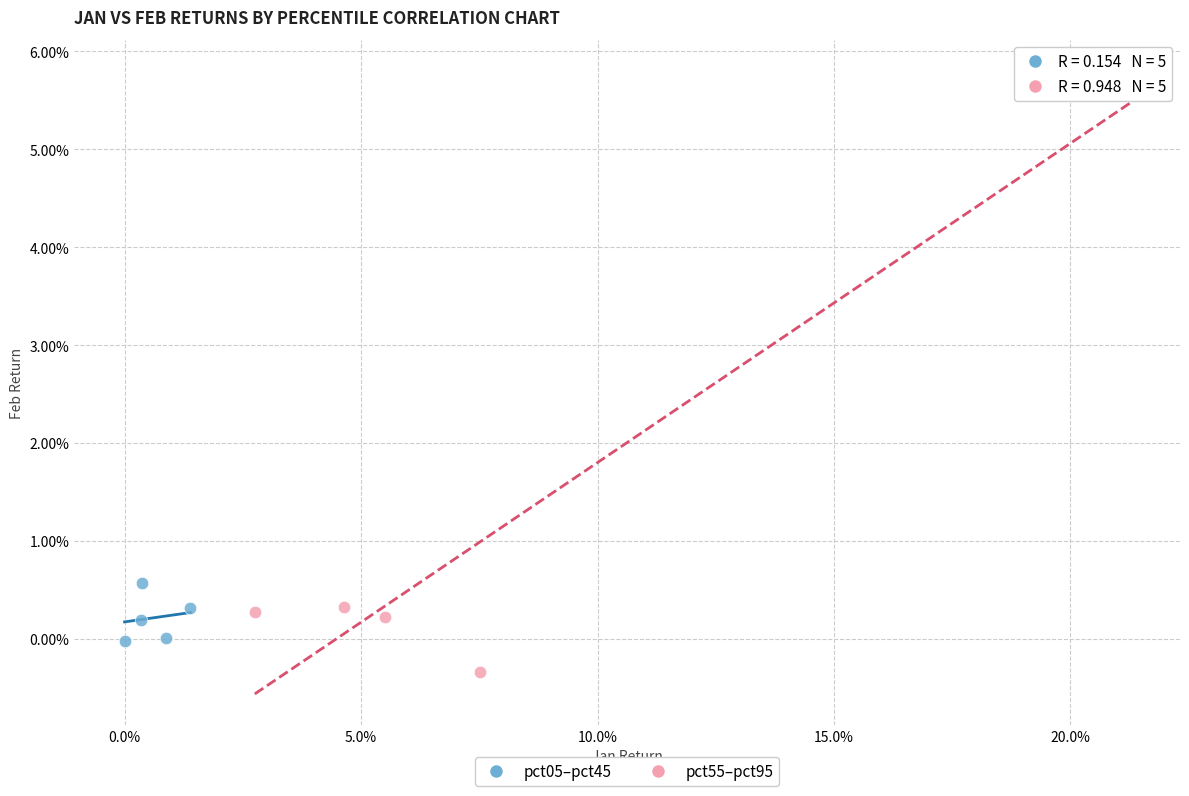

Which series contains the highest Y value?

pct55–pct95